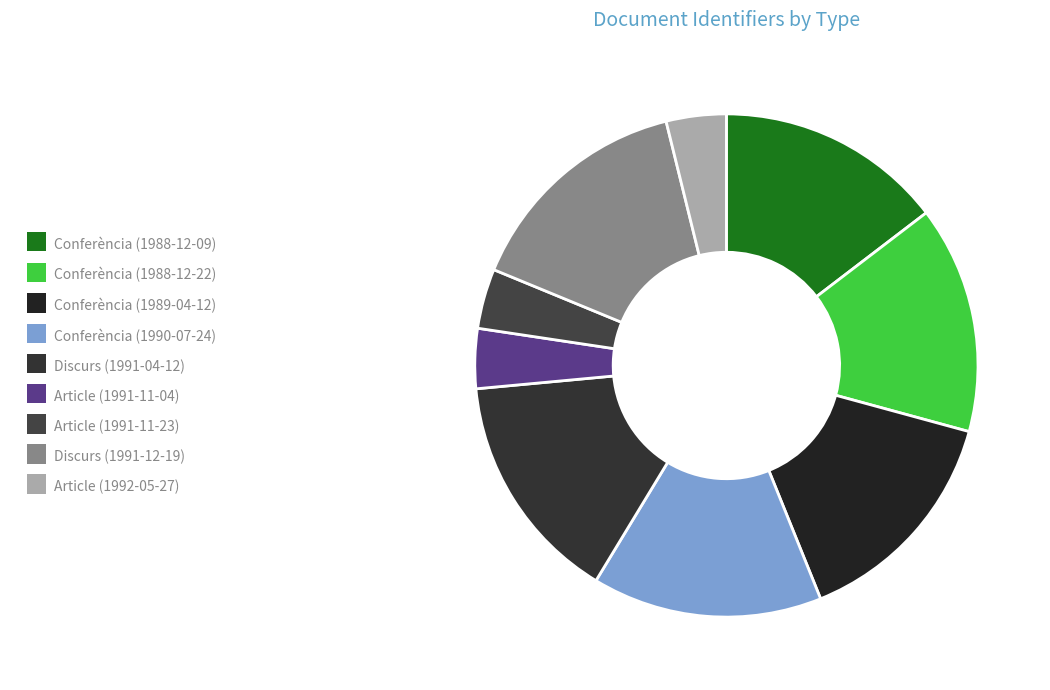

What portion of the pie excludes Conferència (1990-07-24)?

85.2%